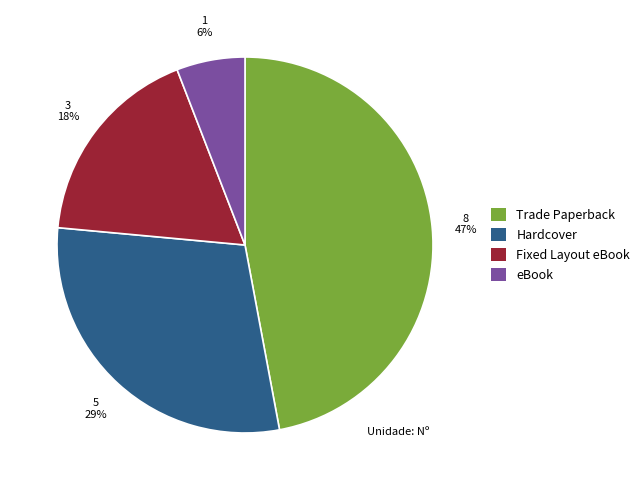

To the nearest percent, what is the combined percentage of Fixed Layout eBook and Hardcover?

47%